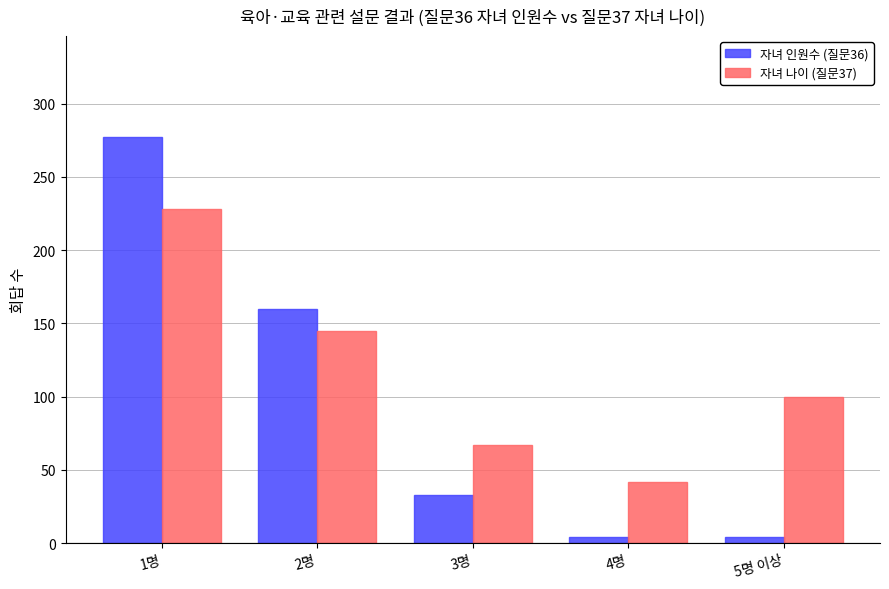

Is the value of 자녀 나이 (질문37) at 1명 greater than the value of 자녀 인원수 (질문36) at 1명?

No